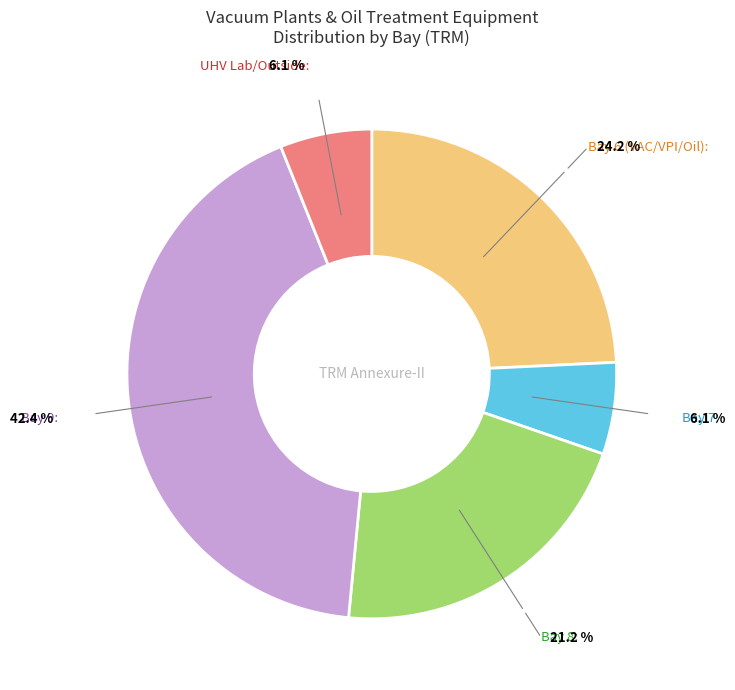

Is there a majority slice in this chart?

No